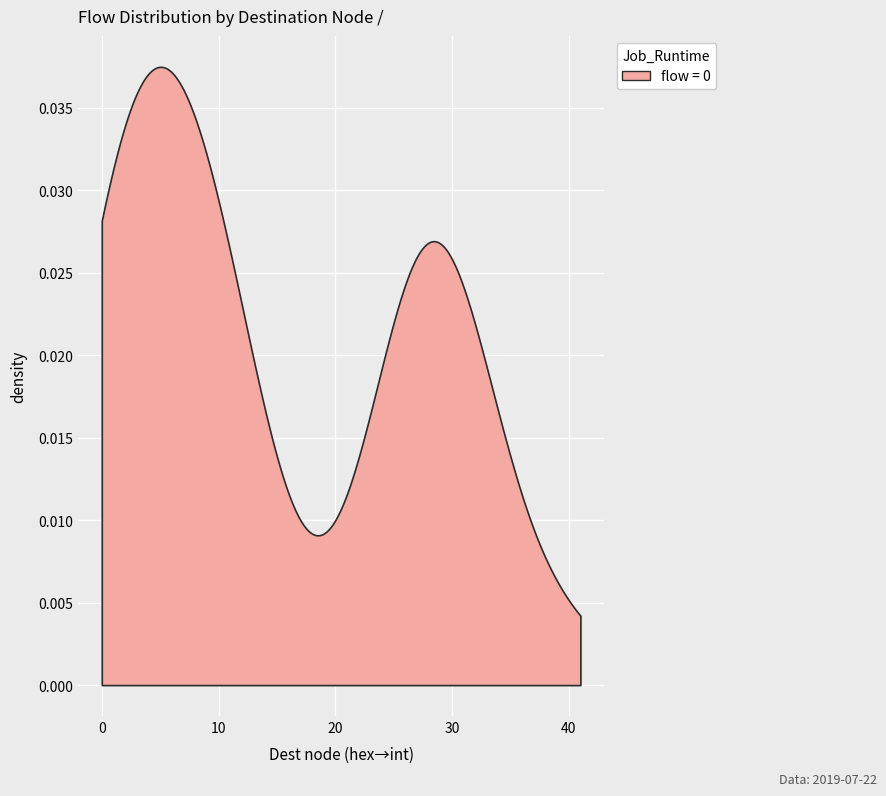

Does the chart display data point markers on the line(s)?

No